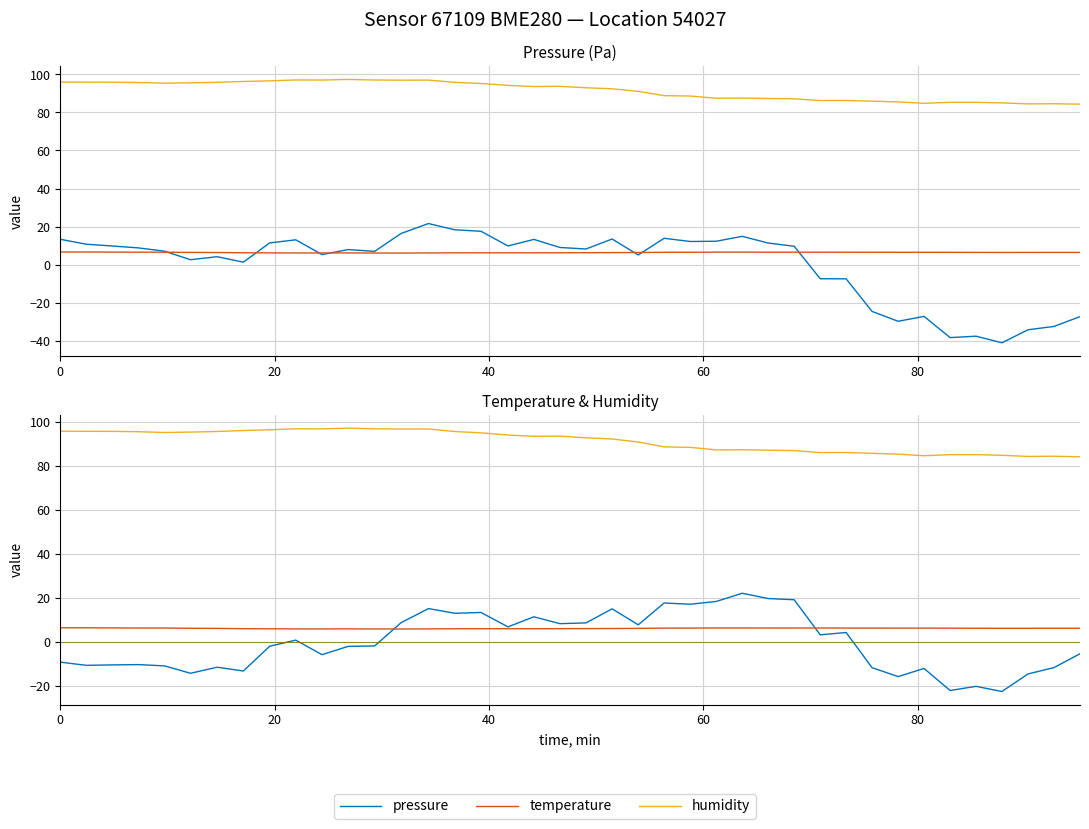

How many data points in humidity are less than 93?

20